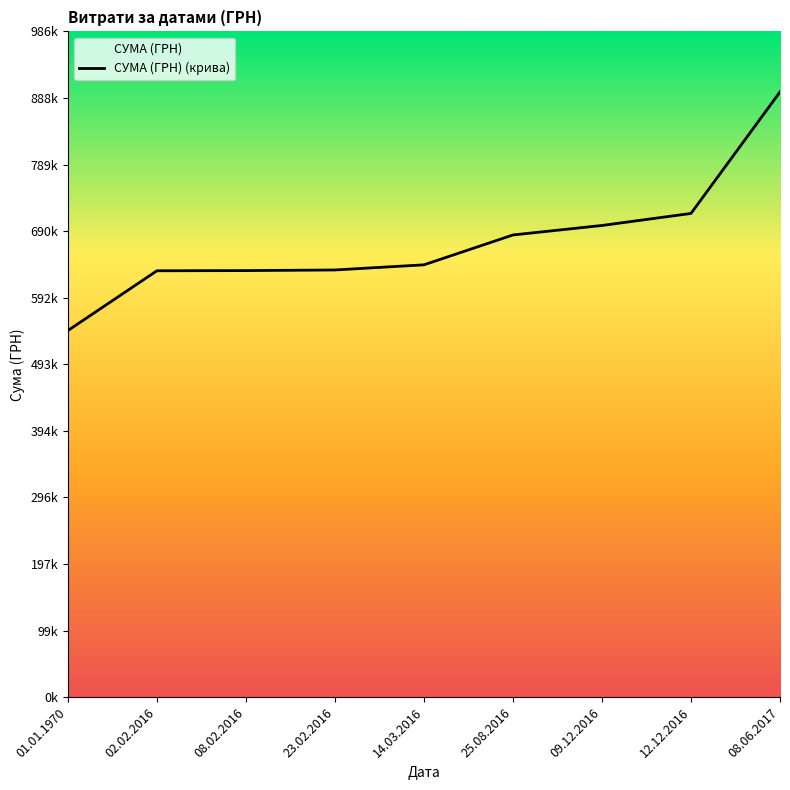

Reading left to right, transcribe all the data shown in this chart.

543023.3	631580.3	631851.7	632752.8	640390.9	684622.7	698672.7	716499.7	896499.7